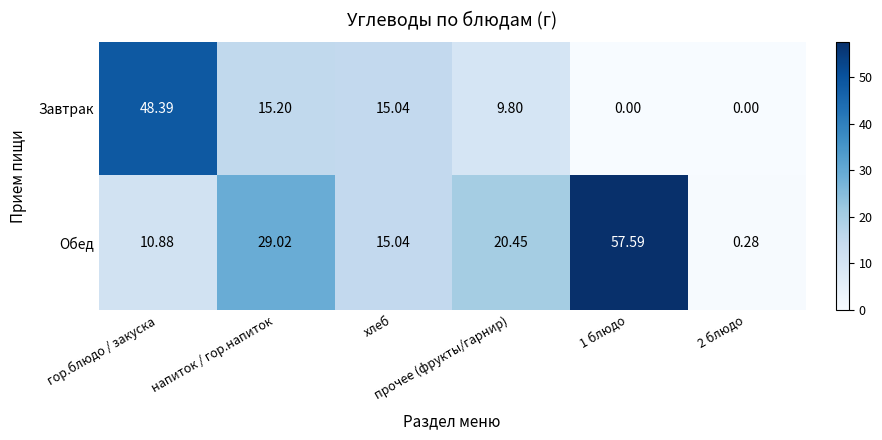

Which series has the widest spread of values?

Обед